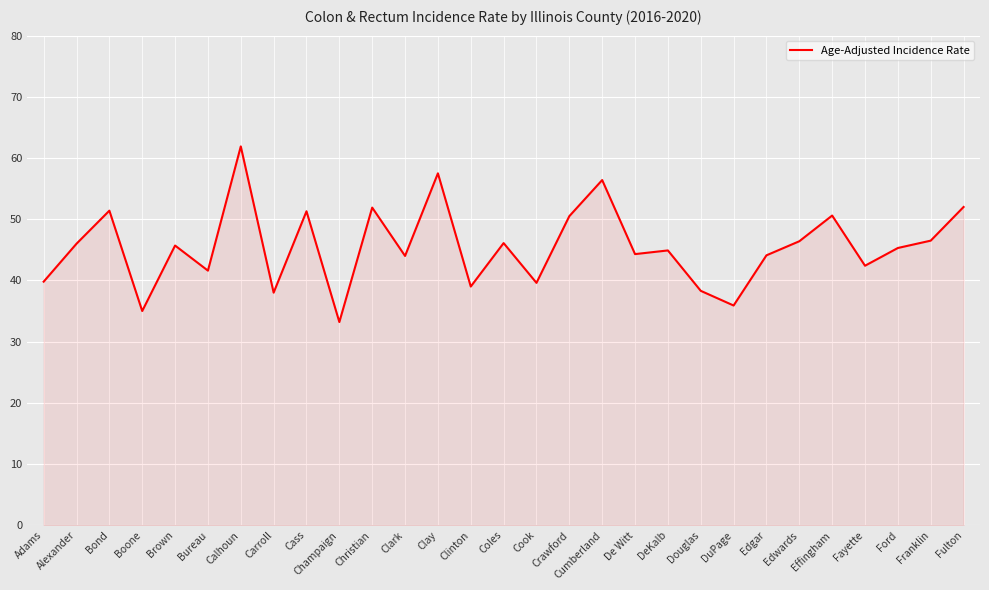

Which has a higher value, Clay or De Witt?

Clay